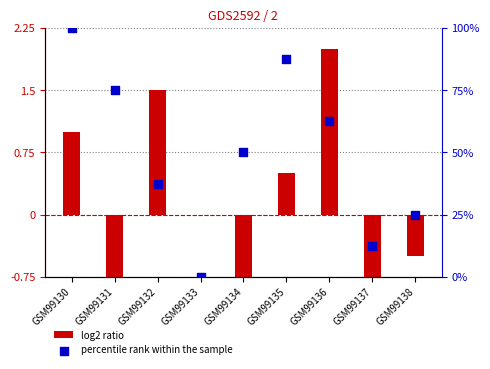

At how many categories does at least one series exceed 89?

1